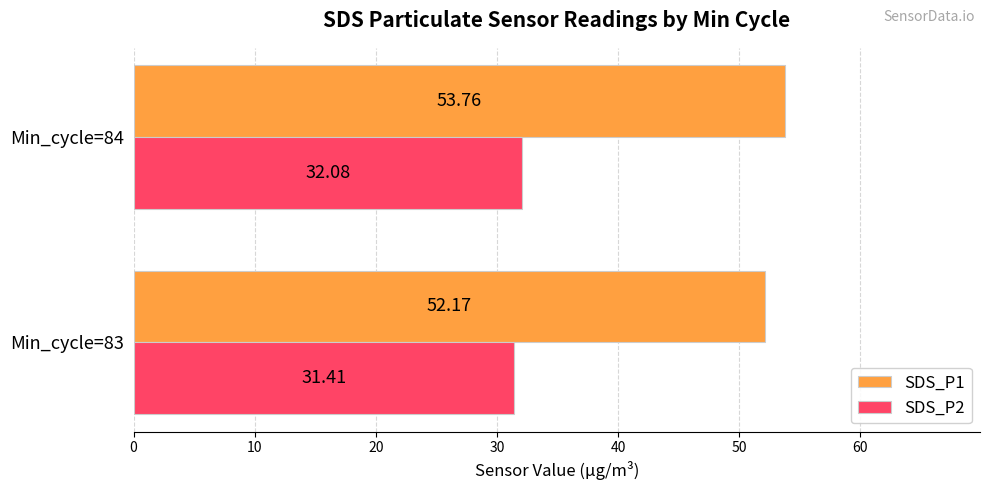

Count the number of categories in the chart.

2